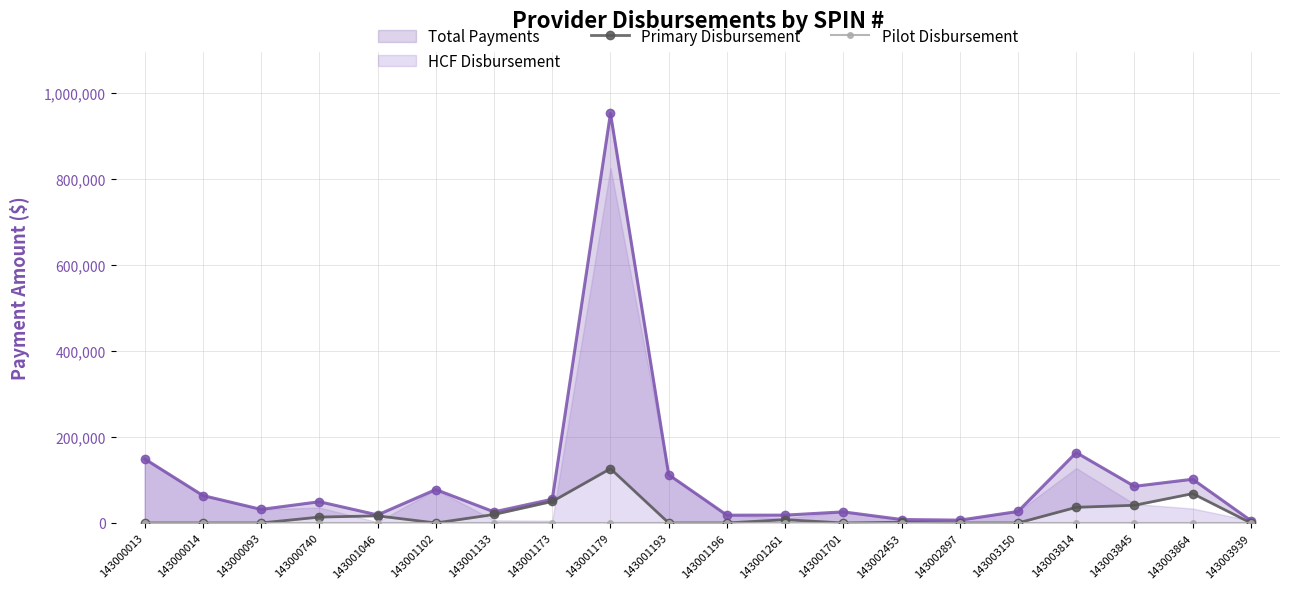

What is the value of the Primary Disbursement point at the 18th from the left?

41135.2